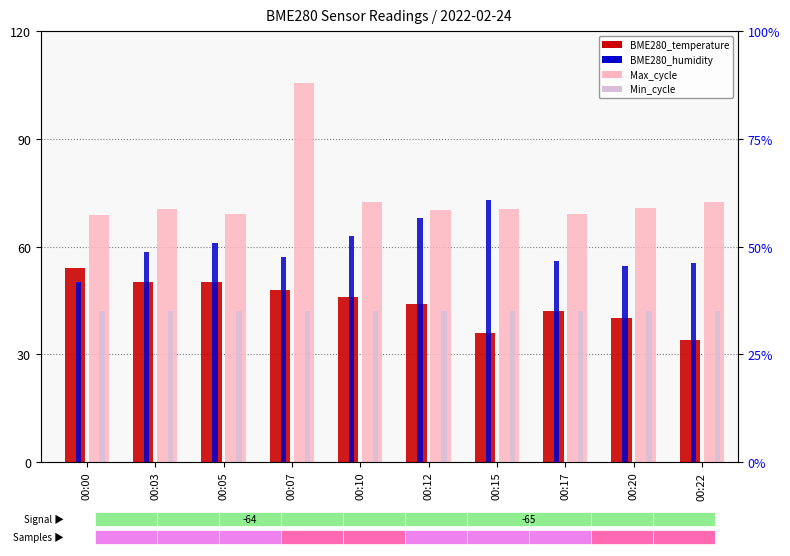

What is the total value across all series at 00:00?

214.6